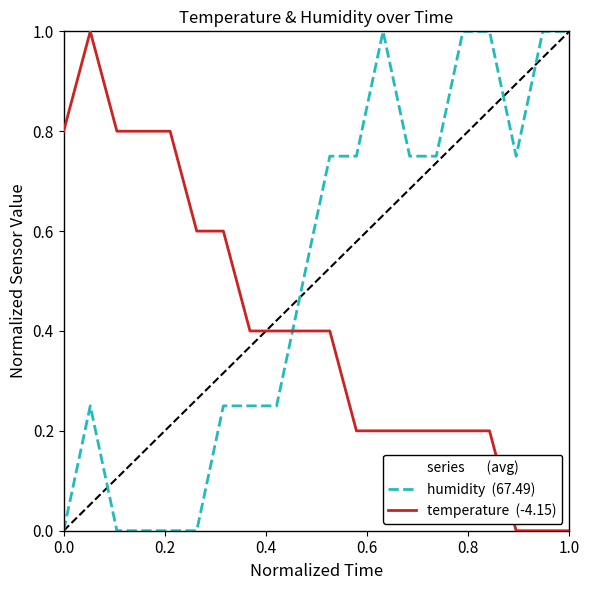

What is the greatest value displayed?

1.0